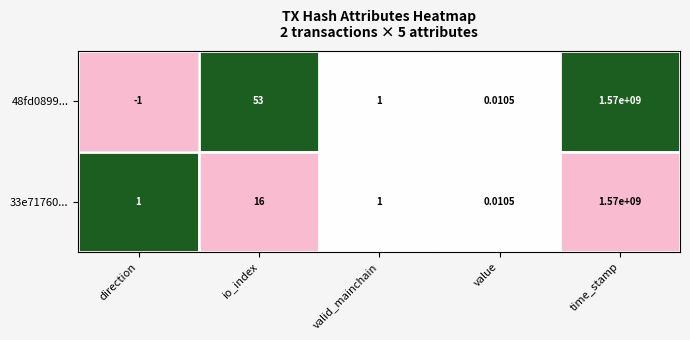

At which category is the sum across all series the highest?

time_stamp